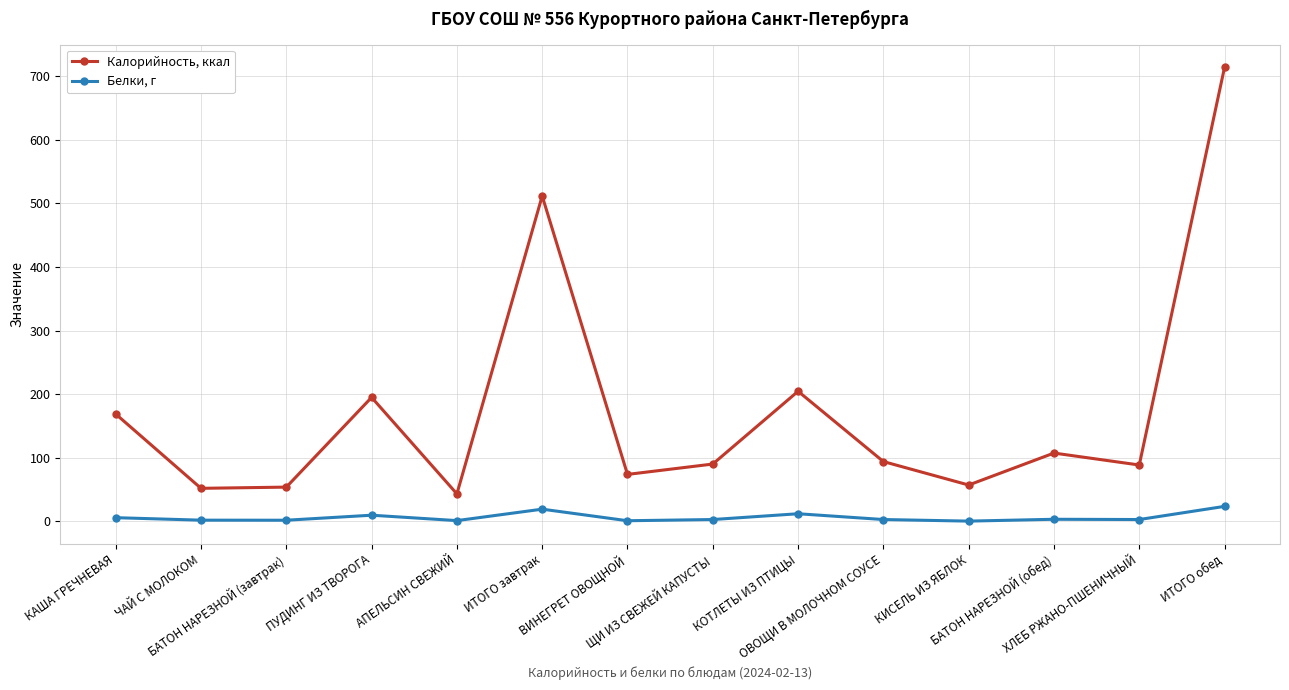

What is the maximum value for Калорийность, ккал?

714.2